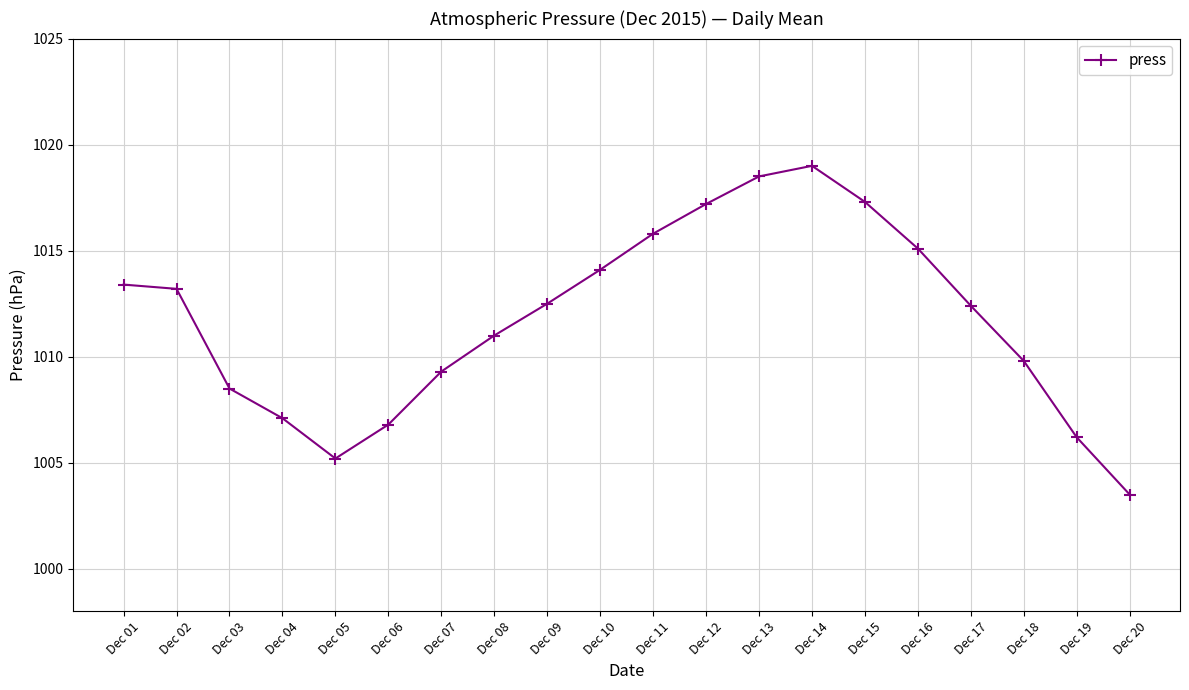

How many lines are shown in the chart?

1